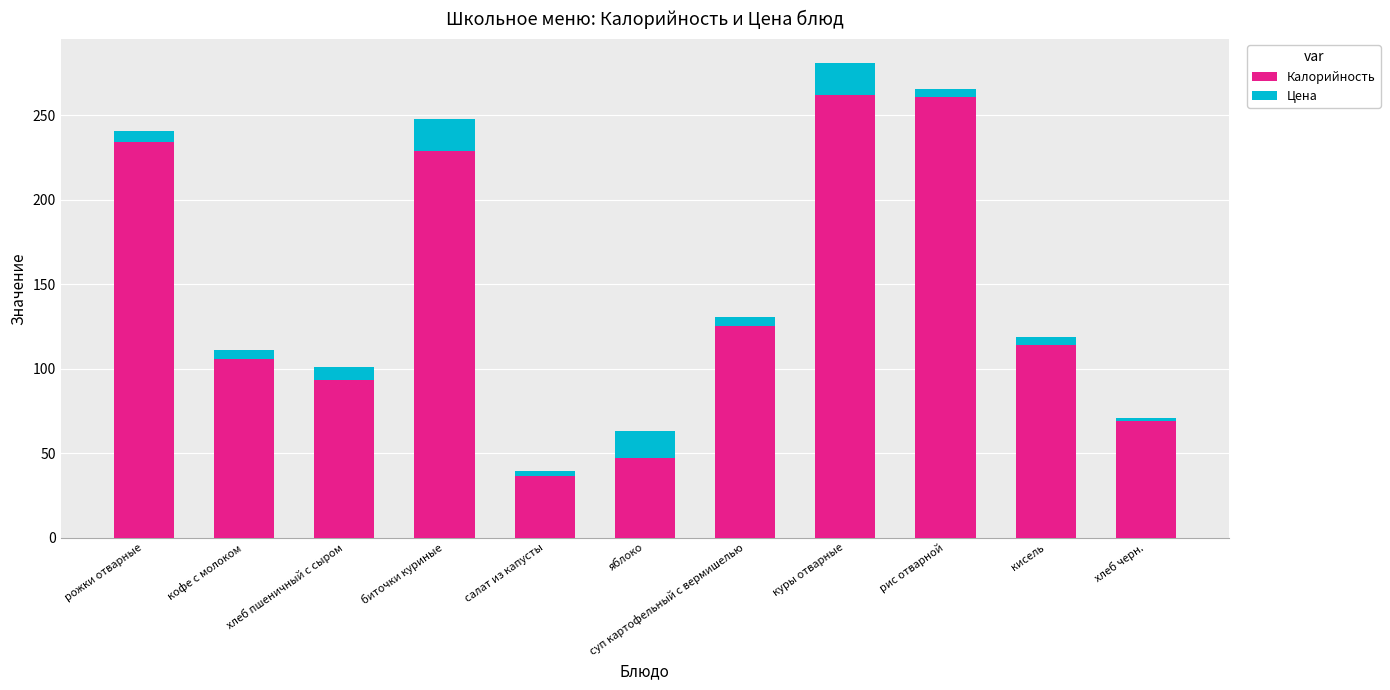

The value of Калорийность at яблоко is 27.1. True or false?

False